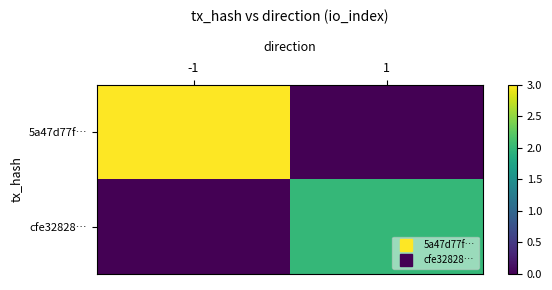

What is the total value across all series at 1?

2